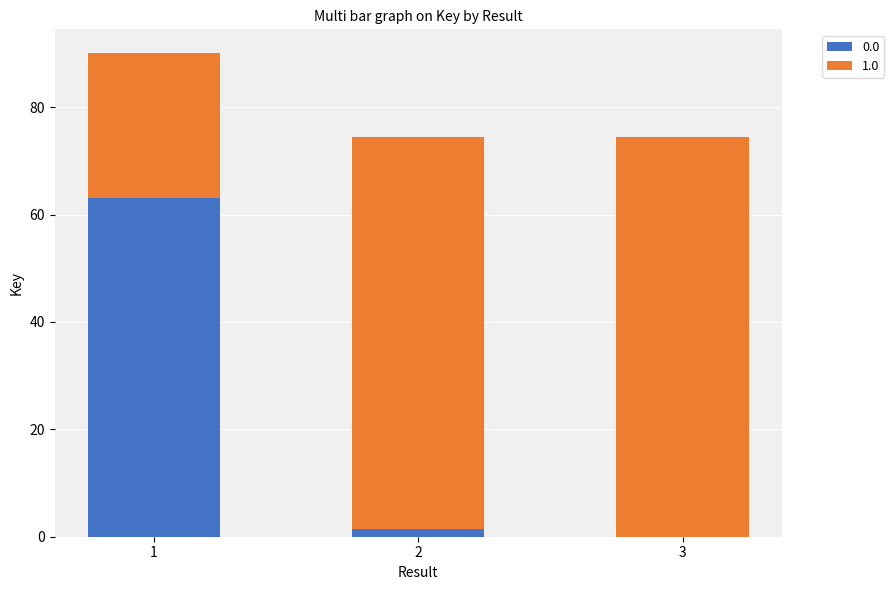

What is the highest value of the 0.0 series?

63.0